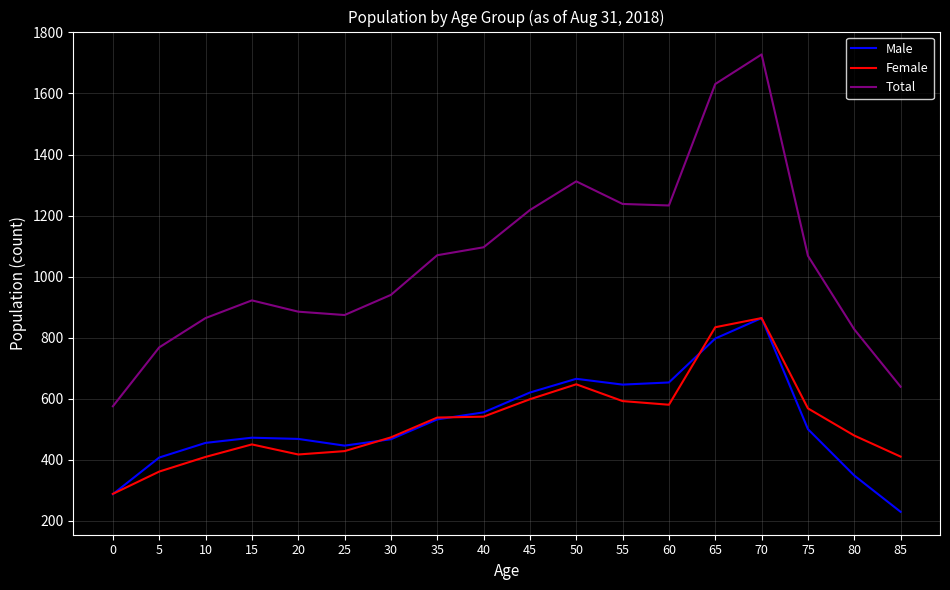

What value does the Male series have at 55, to the nearest 10?

650